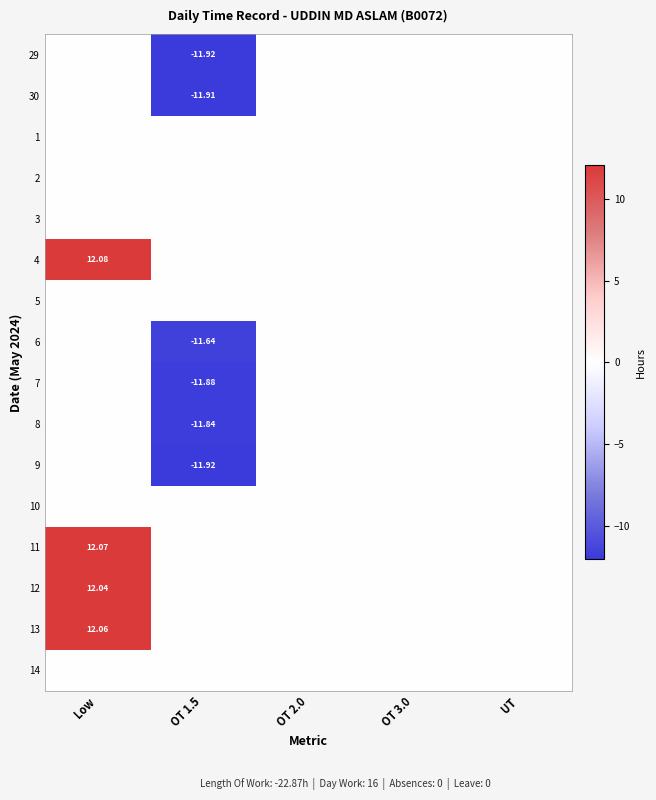

The 8 series shows 0.0 at Low. True or false?

True